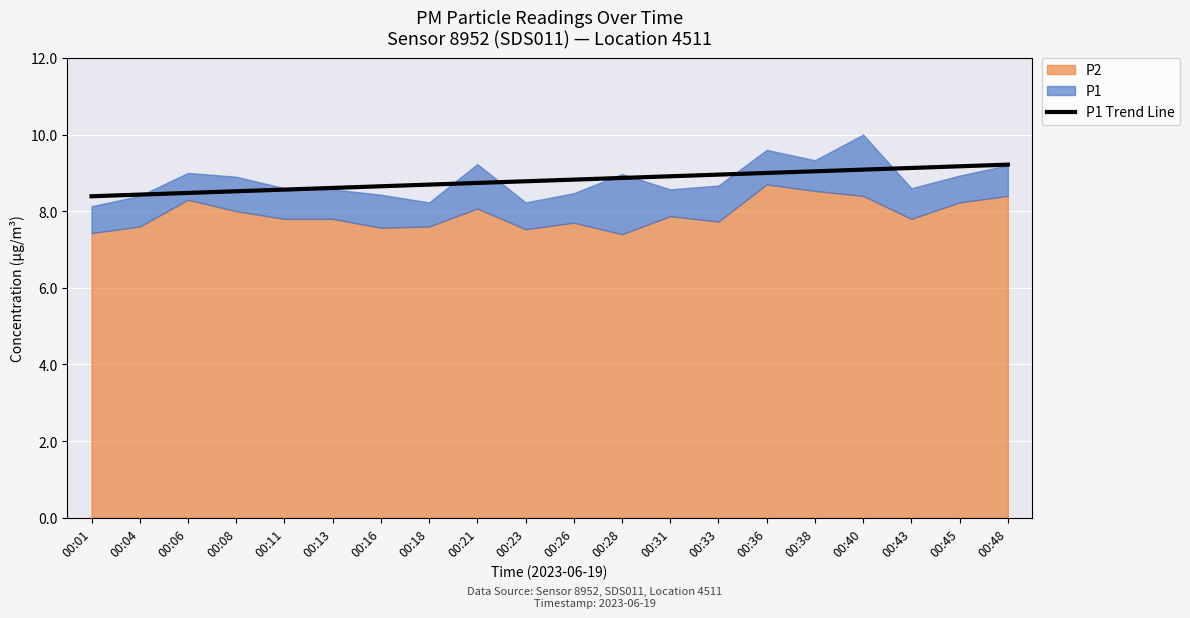

The P1 Trend Line series shows 2.2 at 00:28. True or false?

False